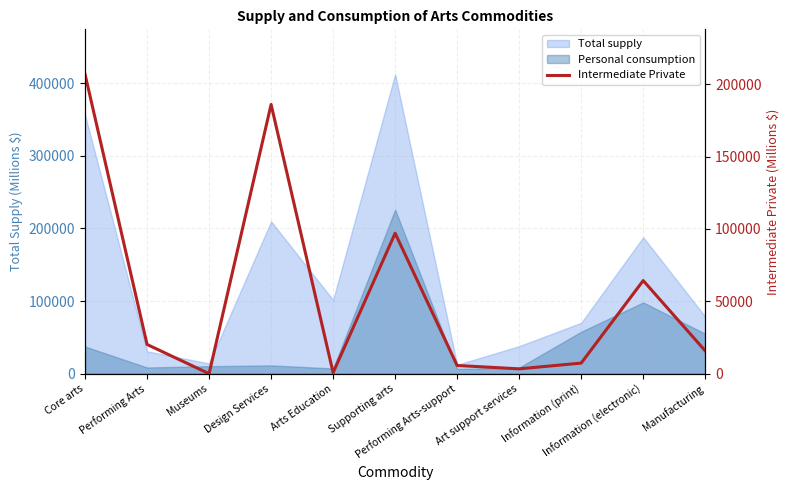

Reading left to right, extract all data points from this chart.

Core arts=206933	Performing Arts=20191	Museums=0	Design Services=186063	Arts Education=679	Supporting arts=97078	Performing Arts-support=5665	Art support services=3333	Information (print)=7321	Information (electronic)=64341	Manufacturing=15778